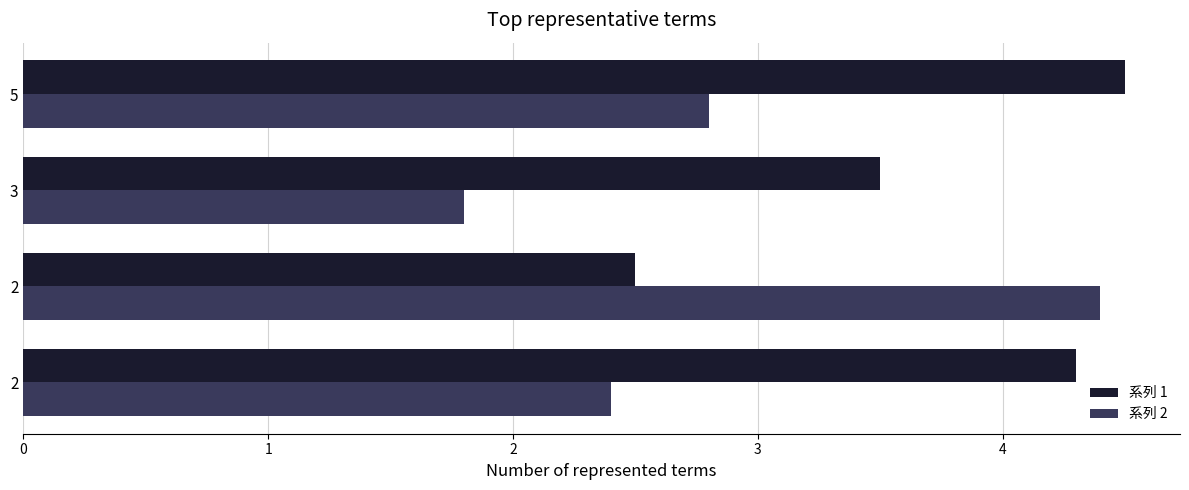

What is the difference between the maximum and minimum values in the 系列 2 series?

2.6